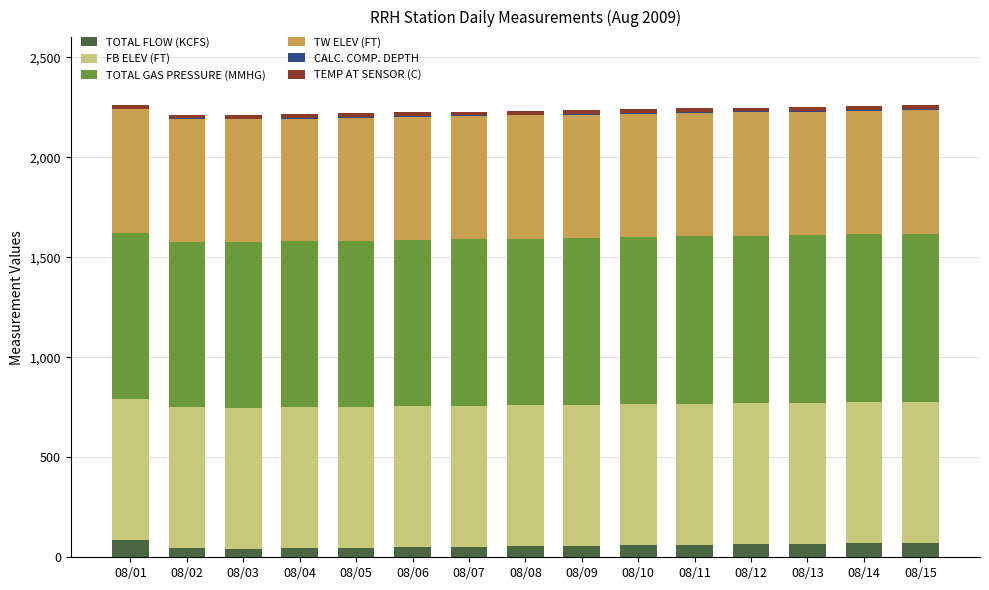

What is the sum of all TOTAL FLOW (KCFS) values?

874.3